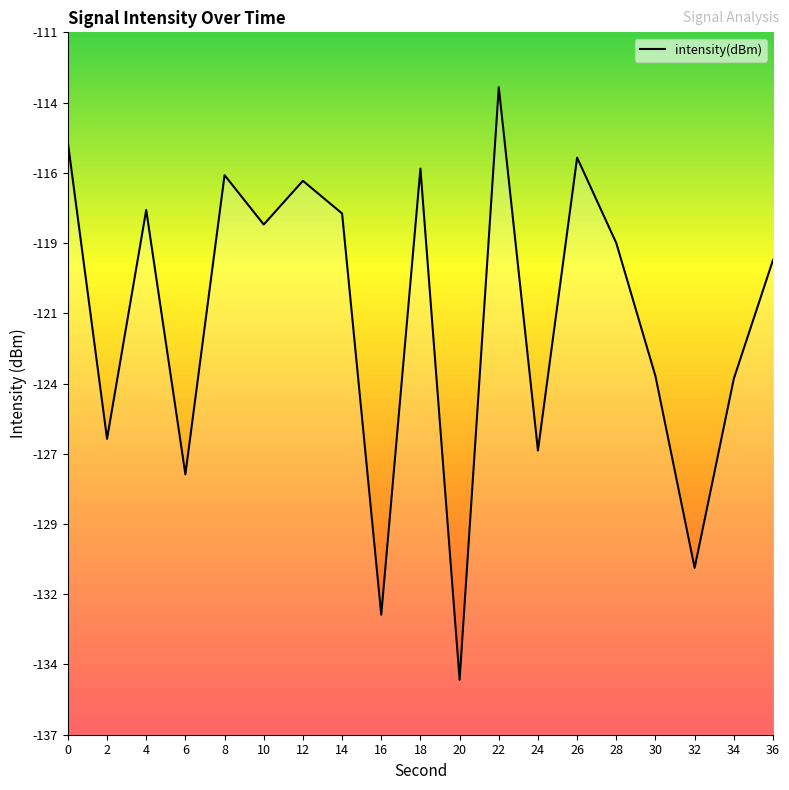

Does the chart have visible grid lines?

No